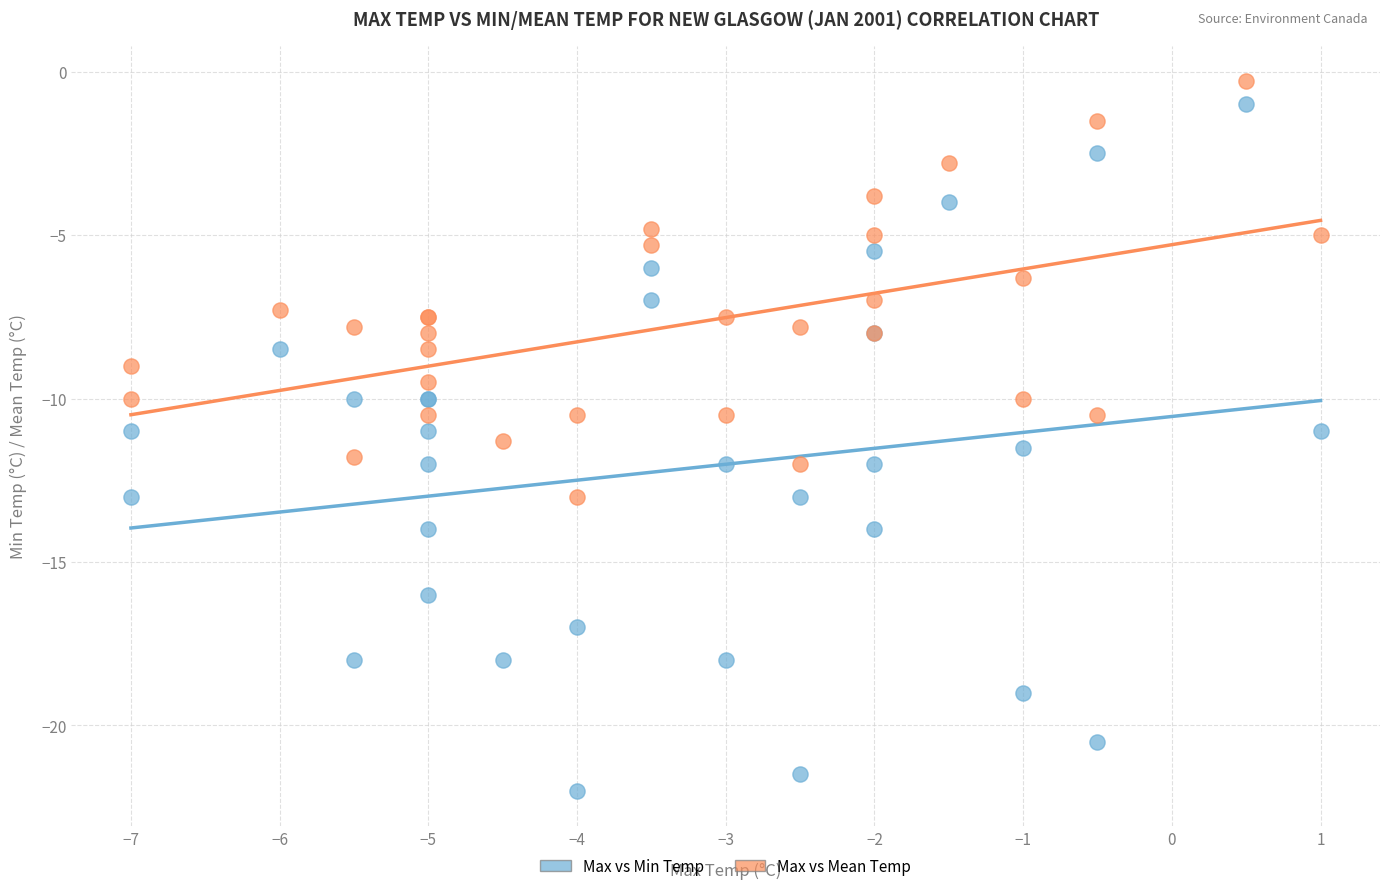

Which series has the largest Y range (max minus min)?

Max vs Min Temp